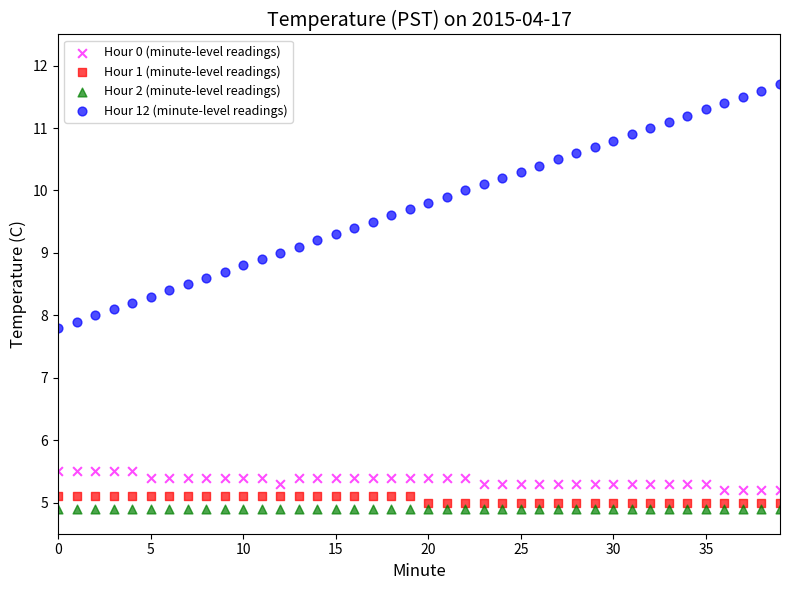

Which series contains the highest Y value?

Hour 12 (minute-level readings)